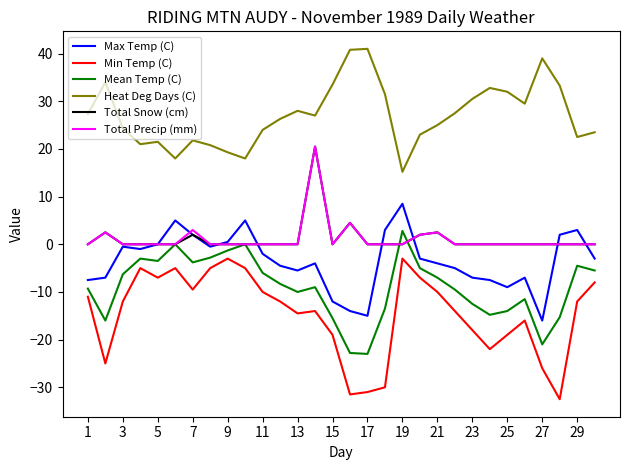

Which series has the widest spread of values?

Min Temp (C)